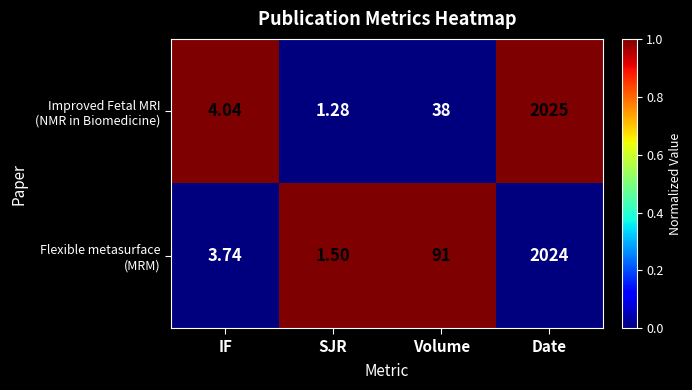

At which category is the sum across all series the highest?

Date